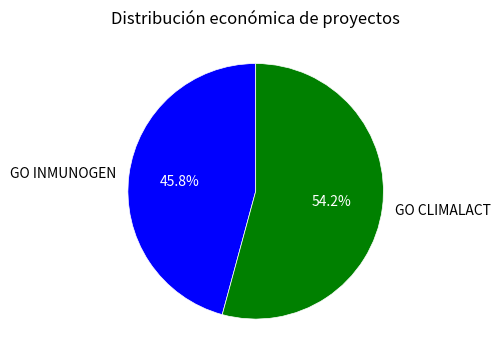

Approximately how many times larger is the value at GO INMUNOGEN compared to GO CLIMALACT?

0.8